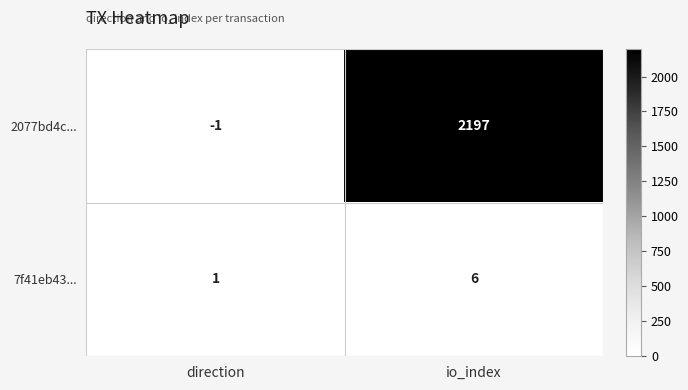

Reading left to right, list all the values displayed in this chart.

2077bd4c...: direction=-1	io_index=2197
7f41eb43...: direction=1	io_index=6